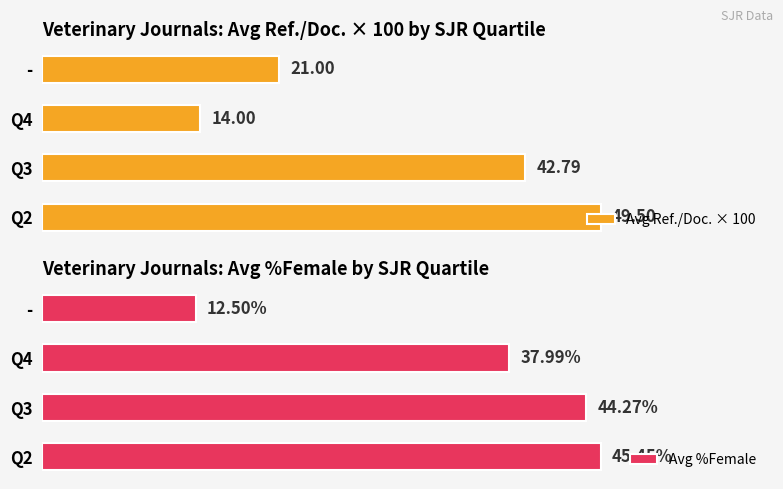

Rank the categories by Avg Ref./Doc. × 100 value from highest to lowest.

Q2, Q3, -, Q4